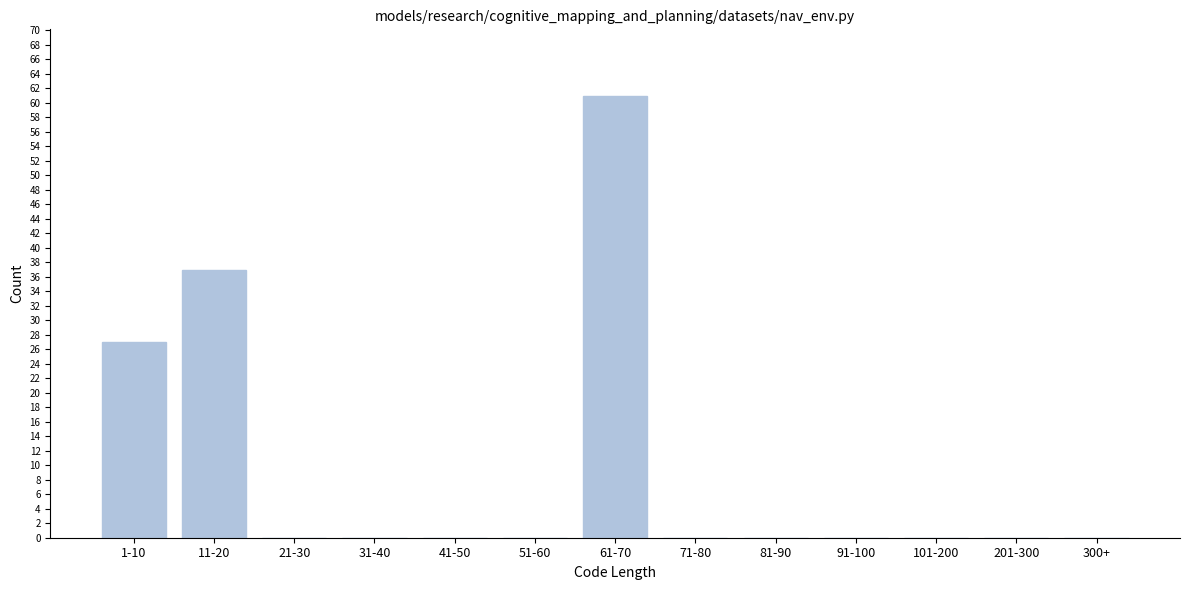

Reading left to right, extract all data points from this chart.

1-10=27	11-20=37	21-30=0	31-40=0	41-50=0	51-60=0	61-70=61	71-80=0	81-90=0	91-100=0	101-200=0	201-300=0	300+=0